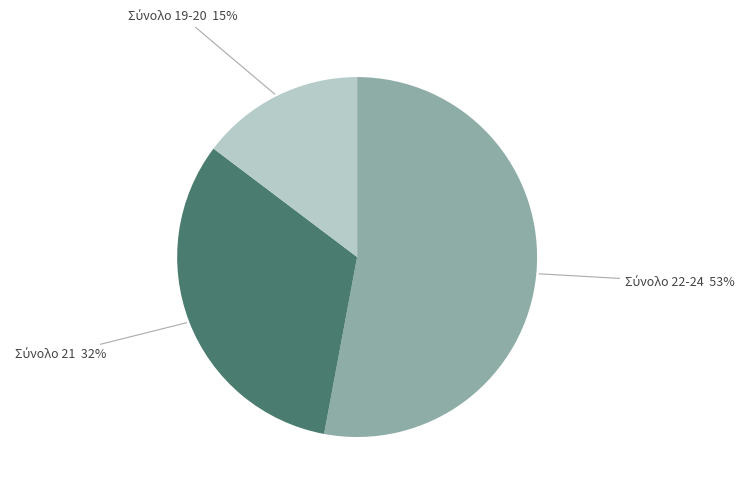

To the nearest percent, what is the average slice percentage?

33%